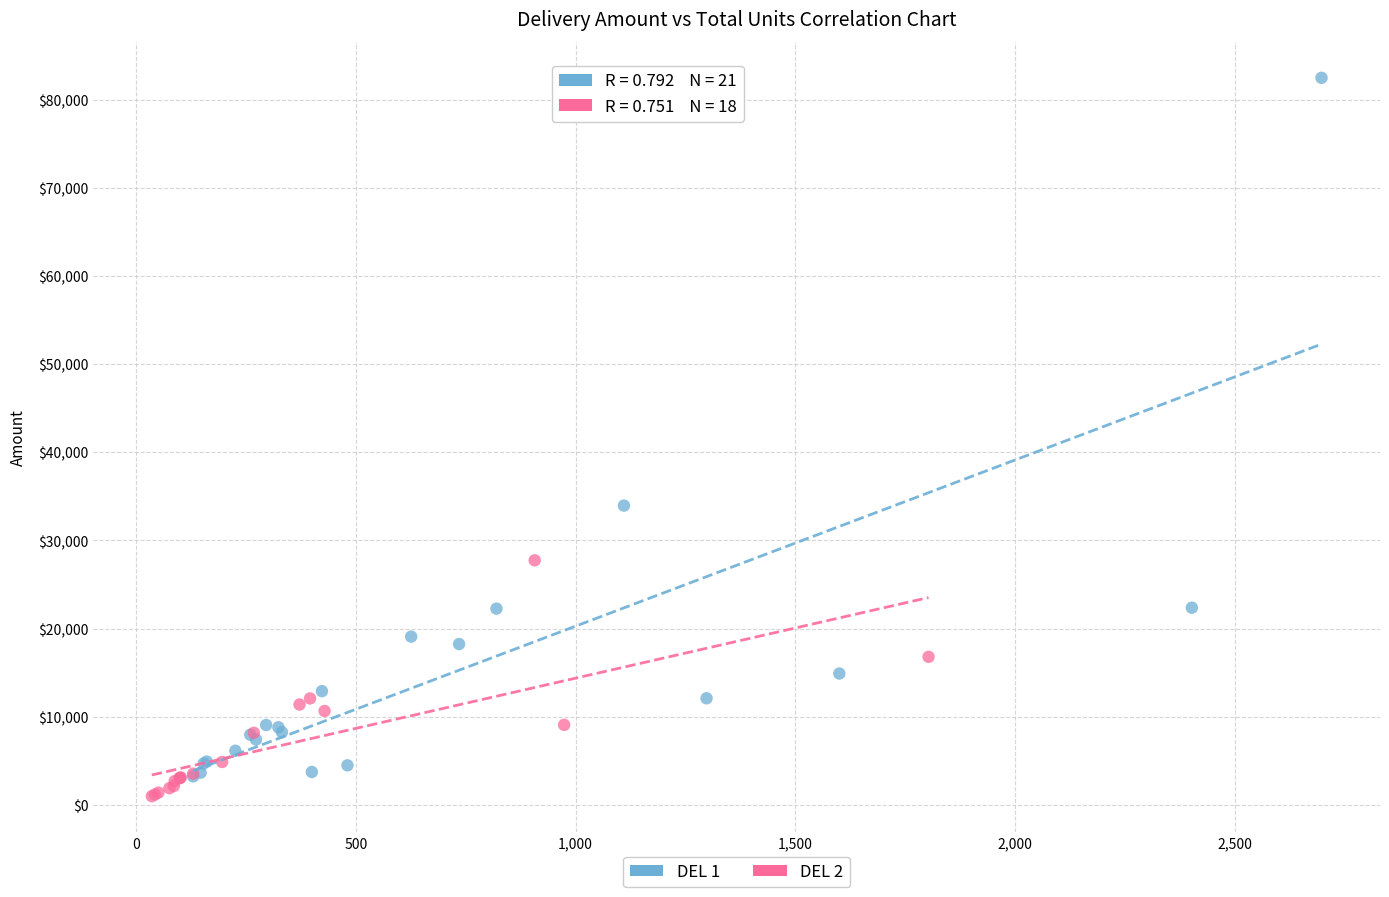

Which series has the widest spread of Y values?

DEL 1